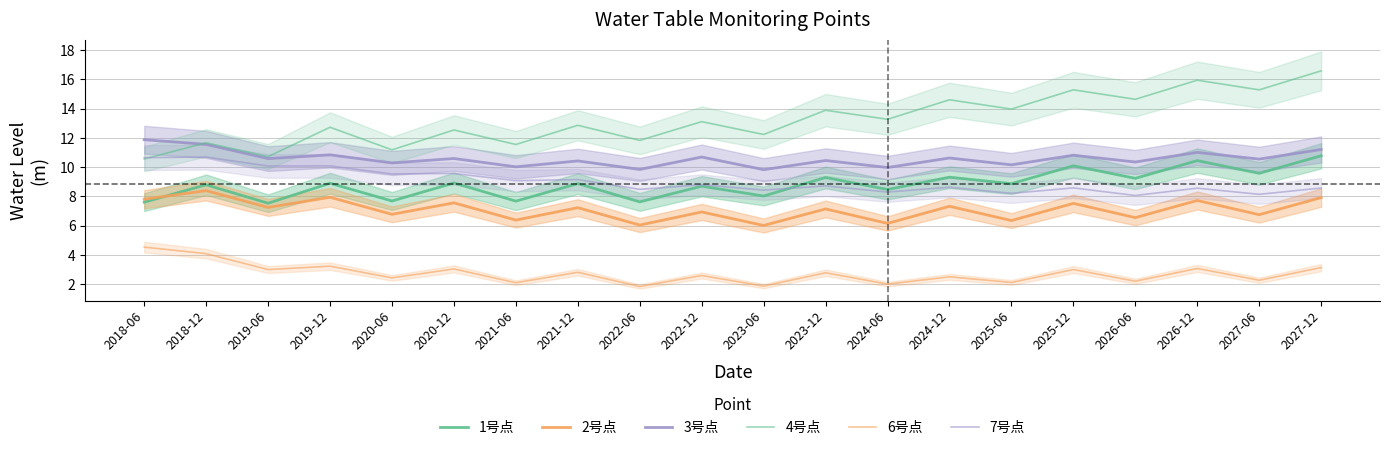

True or false: 4号点 and 7号点 cross at least once.

True